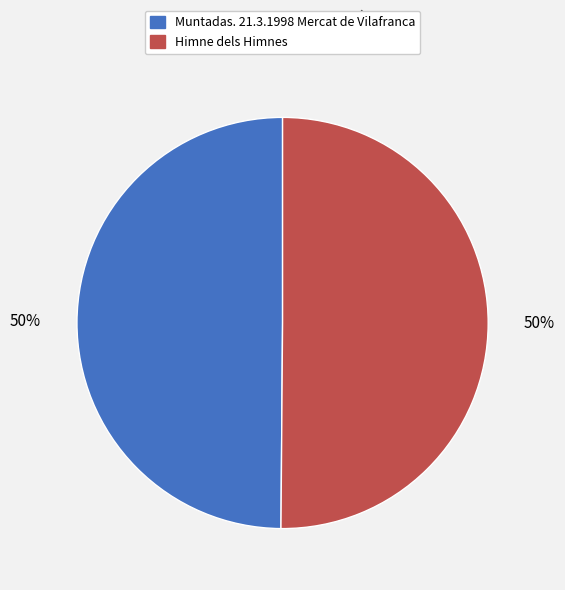

What is the ratio of the value at Muntadas. 21.3.1998 Mercat de Vilafranca to the value at Himne dels Himnes?

1.0